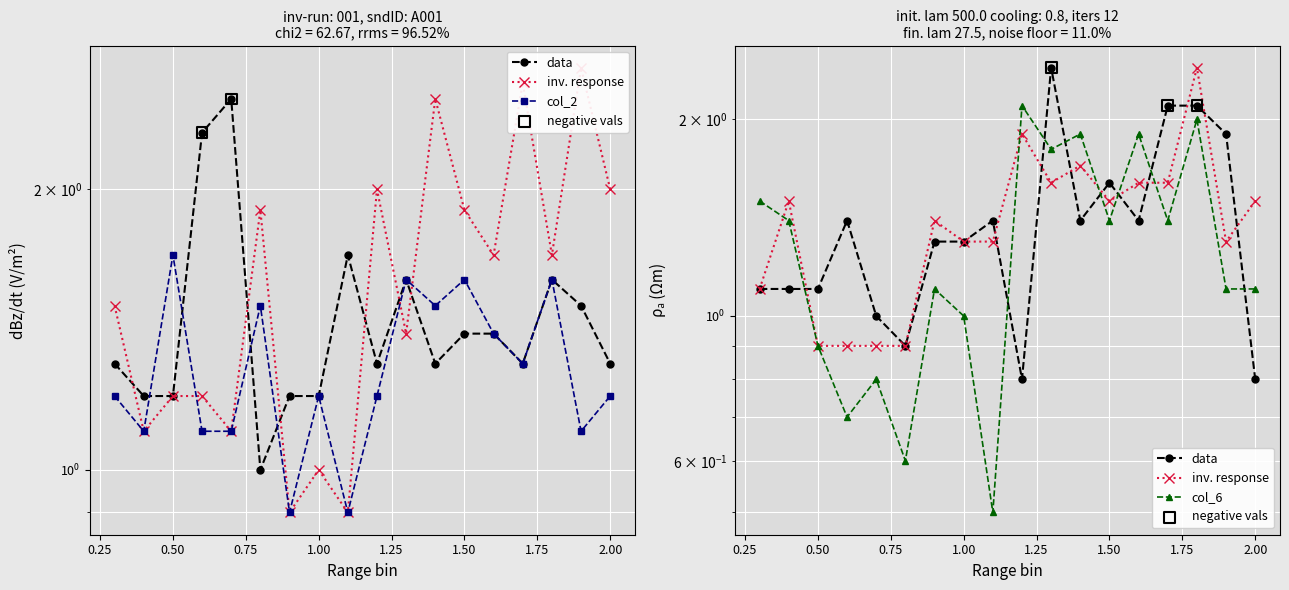

Which series reaches the minimum Y coordinate?

col_6